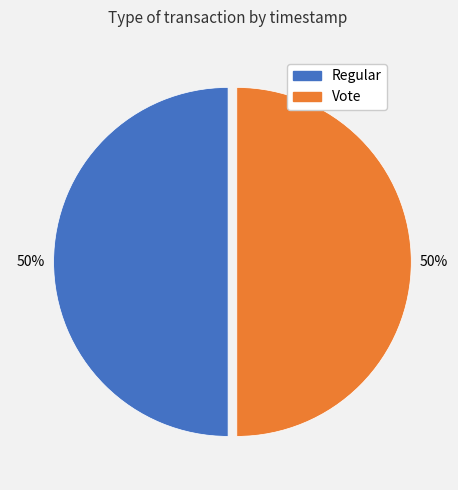

How many segments does this pie chart have?

2